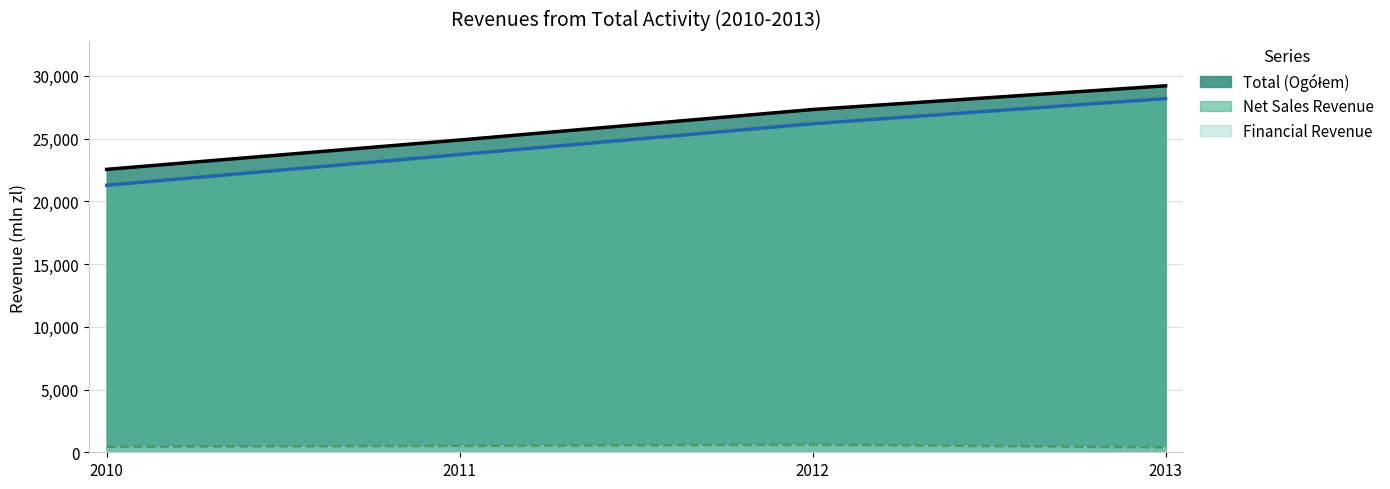

What is the smallest value displayed?

391.6